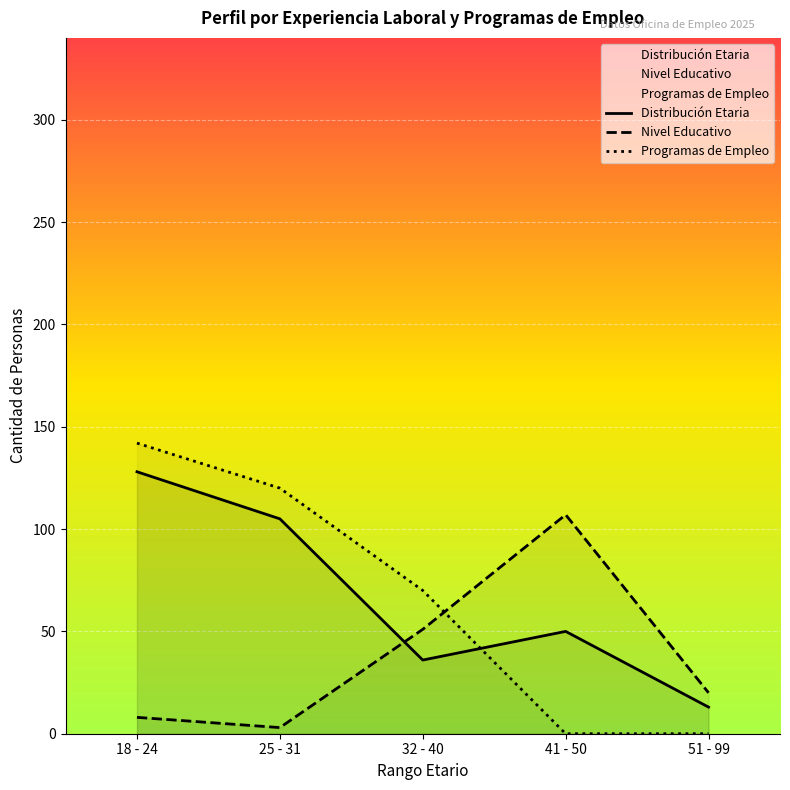

Where is the first local minimum for Distribución Etaria?

32 - 40